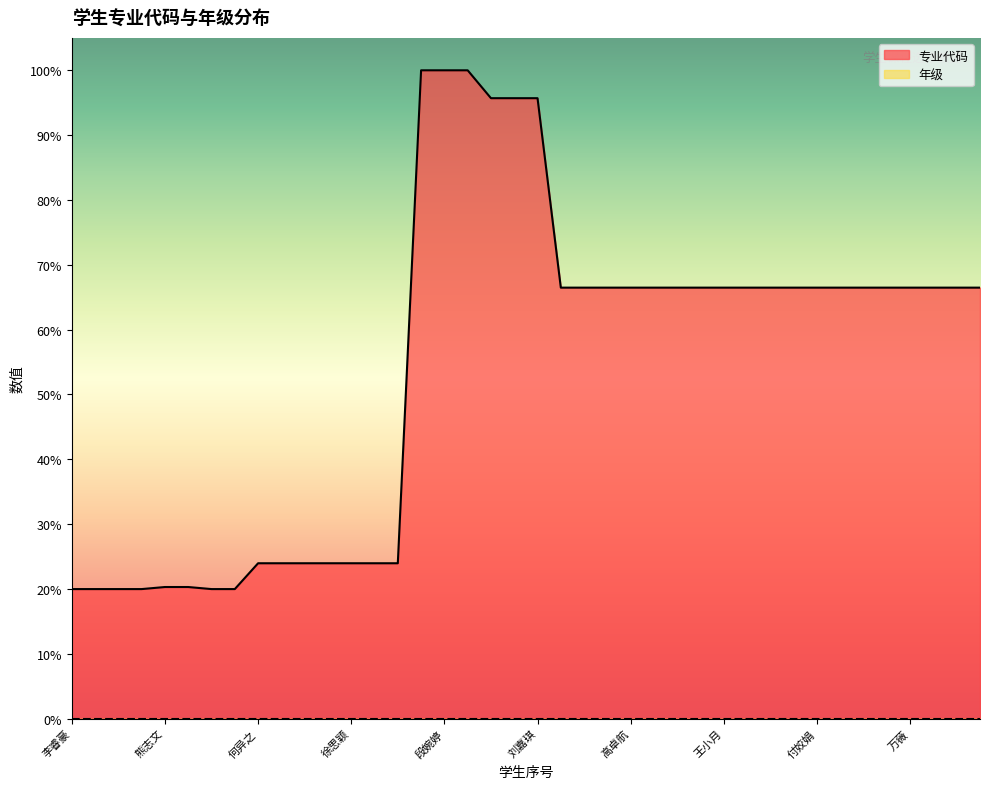

Rank the categories by value from lowest to highest.

李睿豪, 黄湛波, 姚黎豪, 胡誉馨, 刘璐, 陈鑫, 熊志文, 周子湘, 何异之, 刘罗江, 刘美丽, 龚倩, 徐思颖, 王云舟, 尹婉娟, 胡朵, 盛日森, 彭洋, 高卓航, 杨万莲, 吴裕强, 黄兰芳, 王小月, 吴超伟, 崔森, 张汉, 付姣娟, 张言波, 冯颖, 卿海伦, 万薇, 李碧霞, 王芷萱, 颜舒琪, 冉巧锦, 刘嘉琪, 王瑞雪, 顾依, 段婉婷, 彭开沛